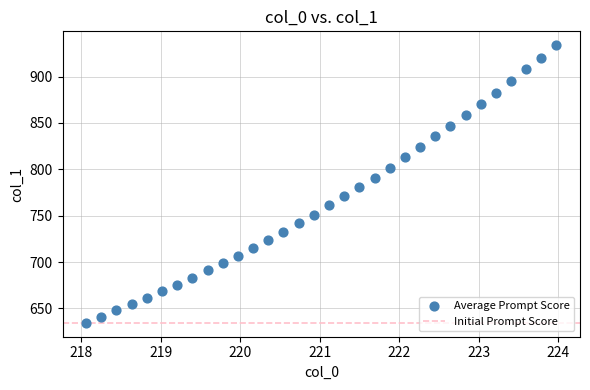

What is the range of X values (max minus min)?

5.9